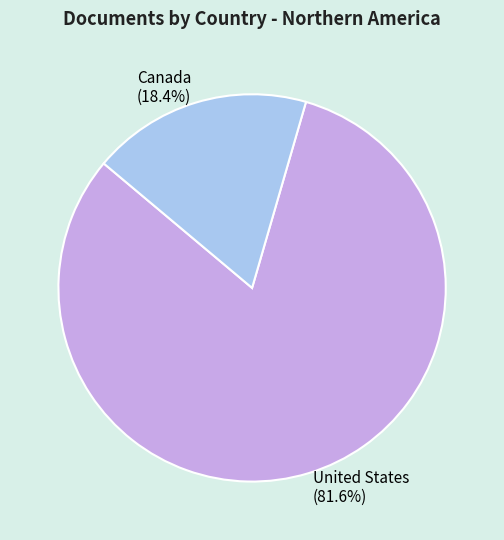

Which has a higher value, Canada or United States?

United States